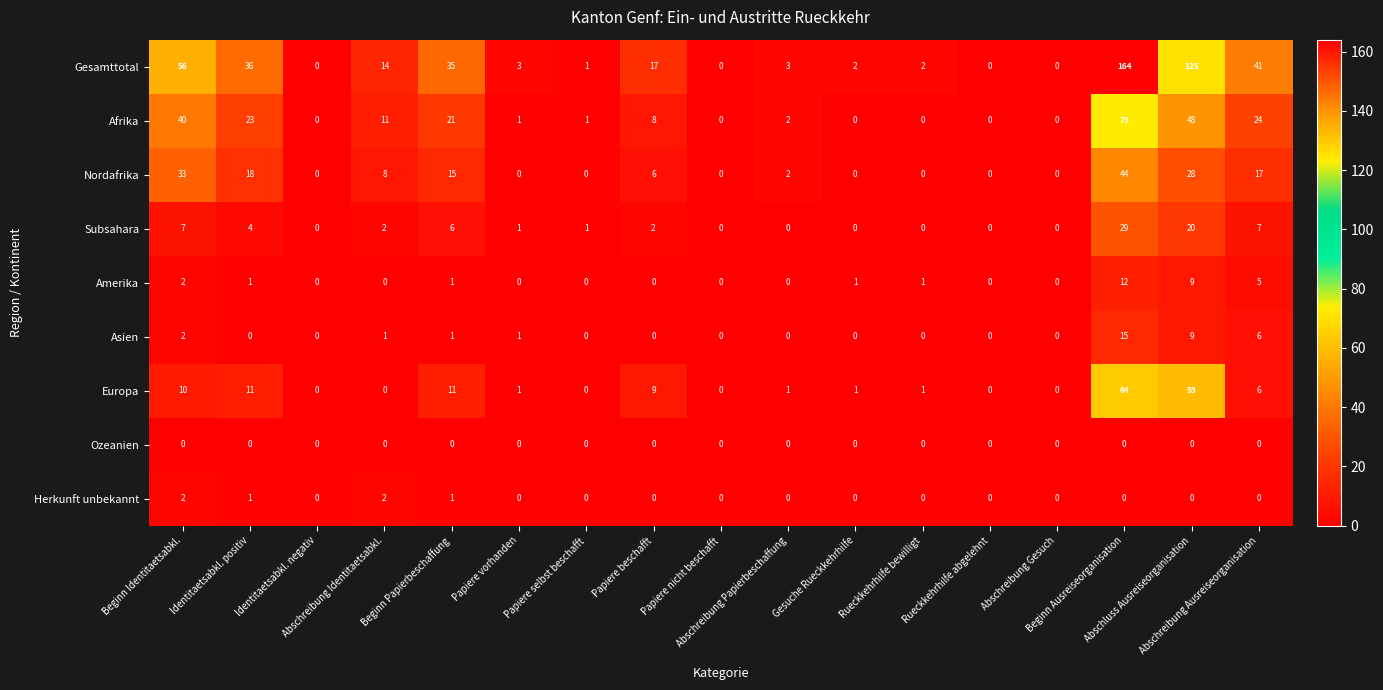

Which series has the widest spread of values?

Gesamttotal